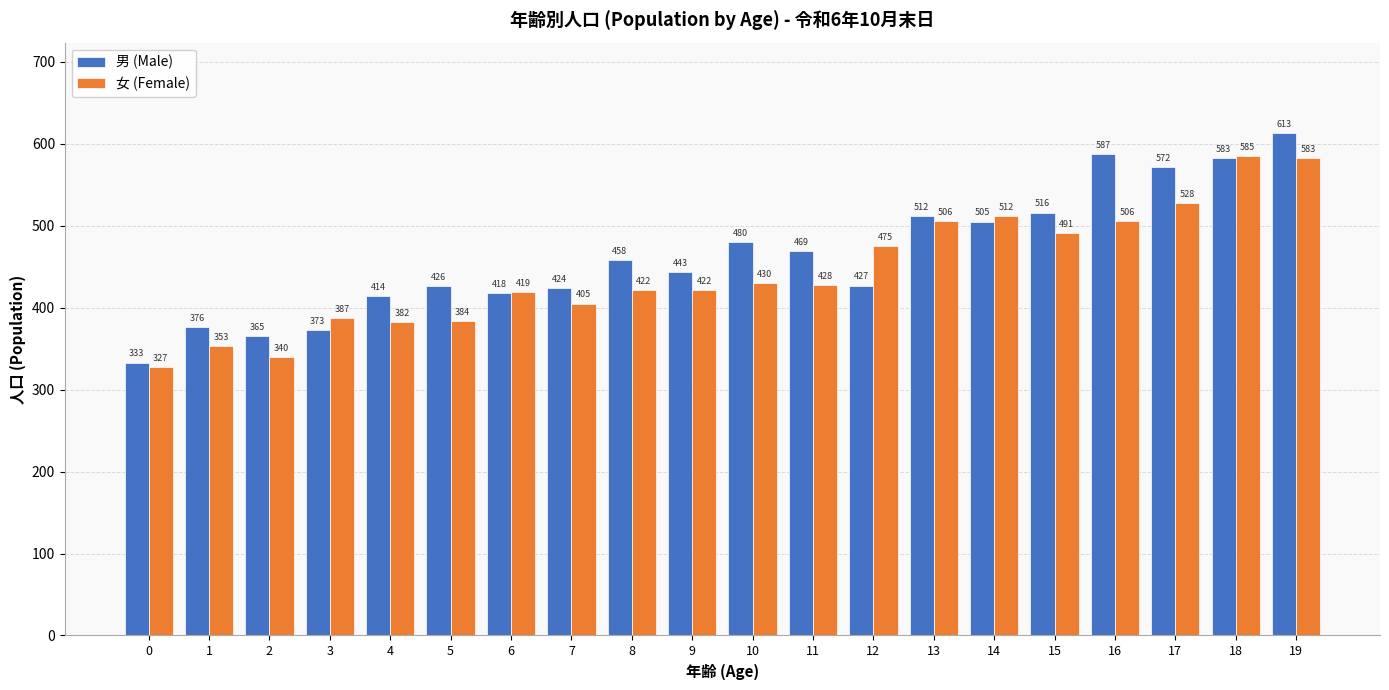

What is the difference between the second highest and minimum values in the 男 (Male) series?

254